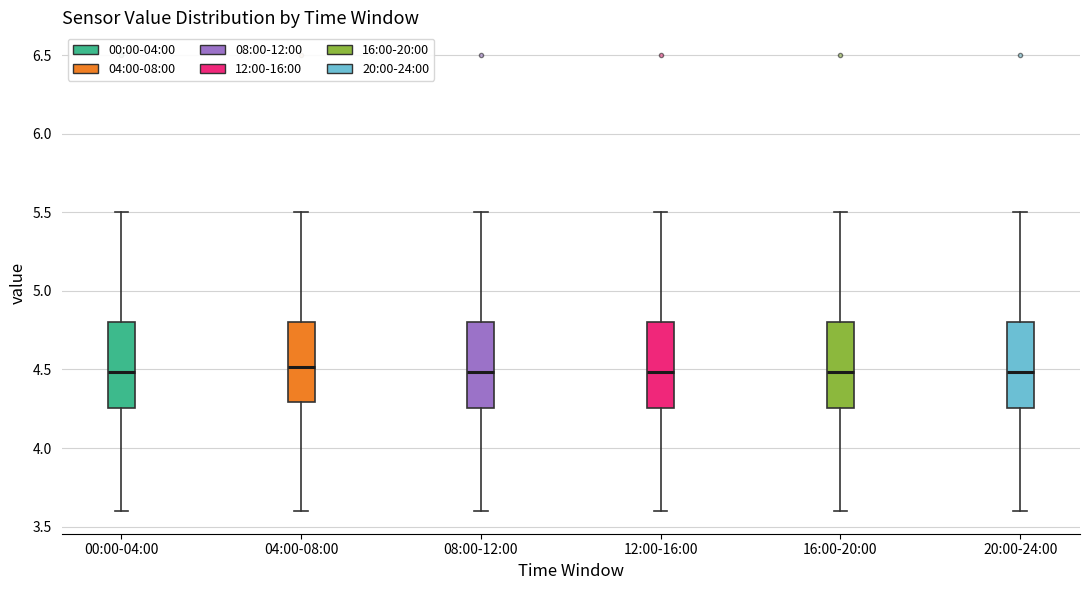

Where does the upper whisker of the box for 12:00-16:00 end on the y-axis? The values are not printed on the chart, so give them approximately, as read against the axis.

5.50